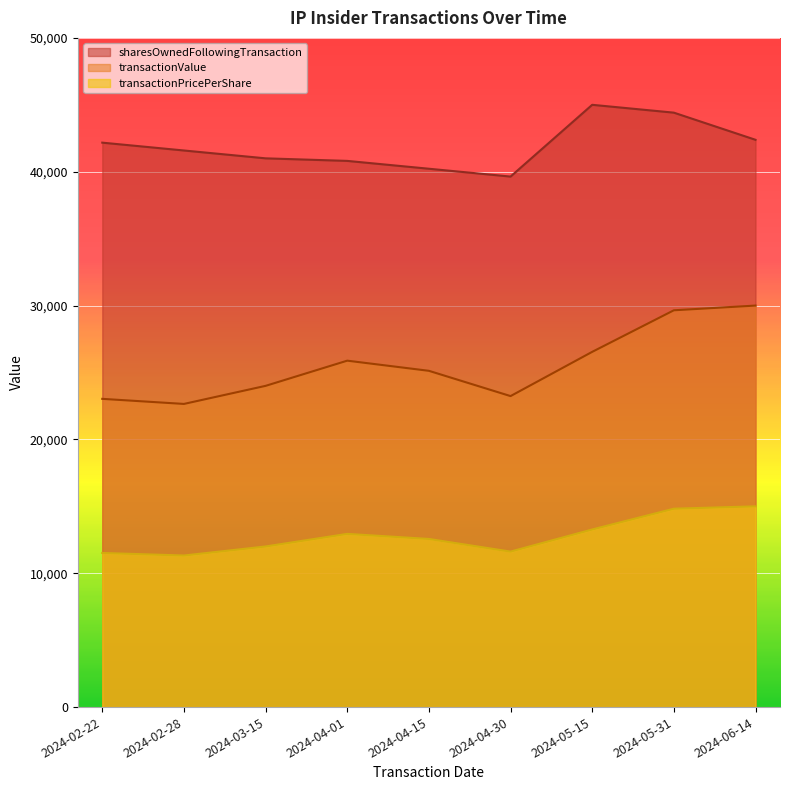

At how many categories does at least one series exceed 21601?

9